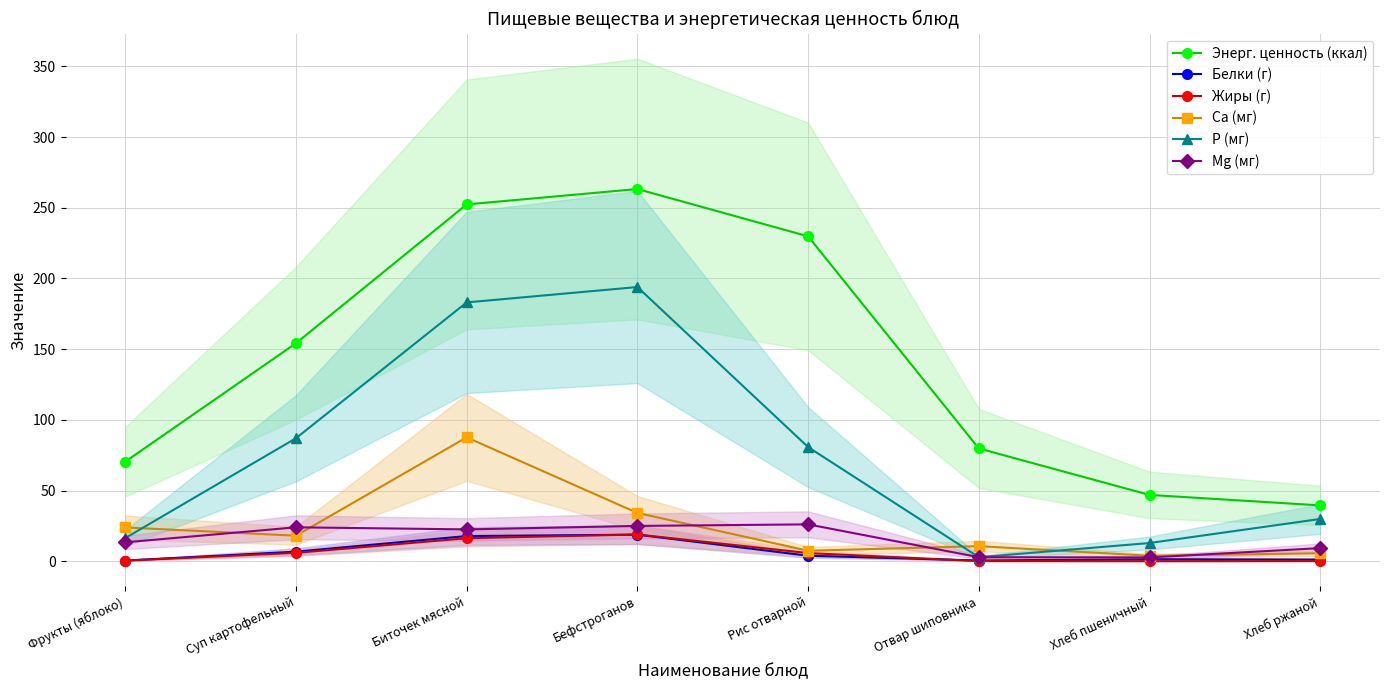

Rank the series by their maximum value, from lowest to highest.

Белки (г), Жиры (г), Mg (мг), Ca (мг), P (мг), Энерг. ценность (ккал)